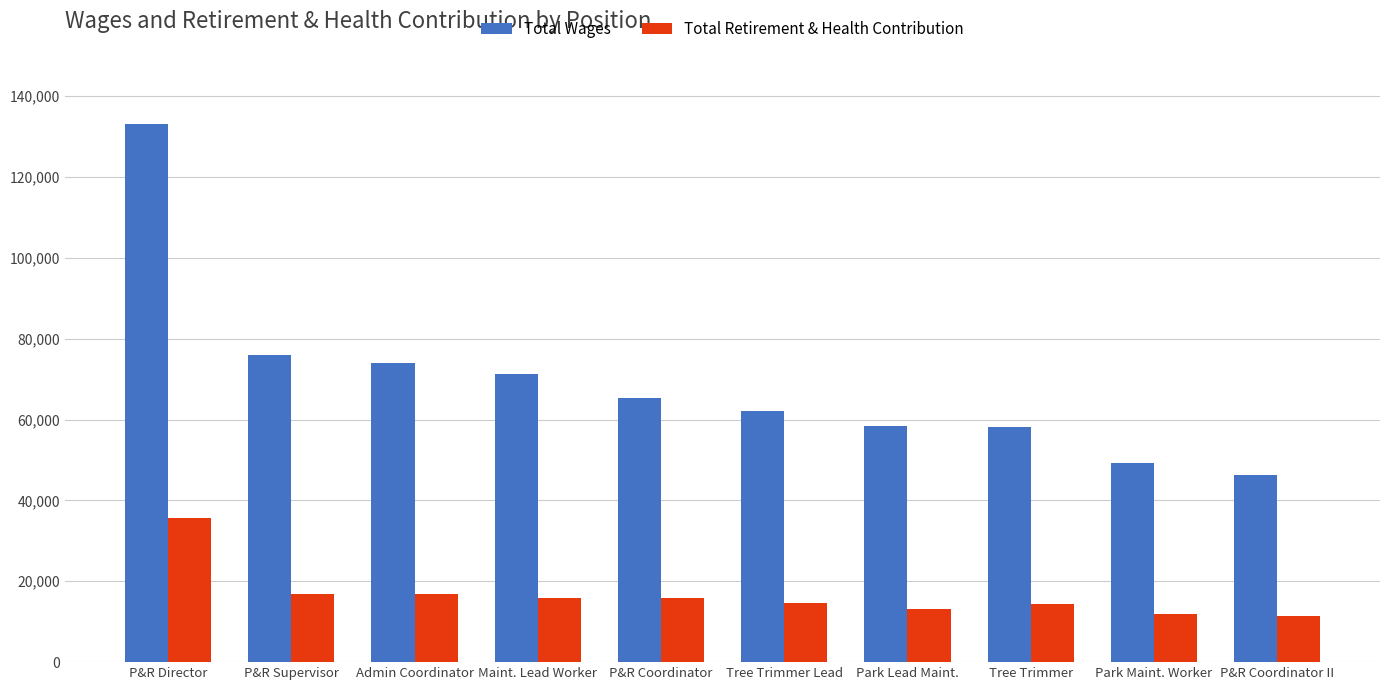

At which category is the sum across all series the highest?

P&R Director